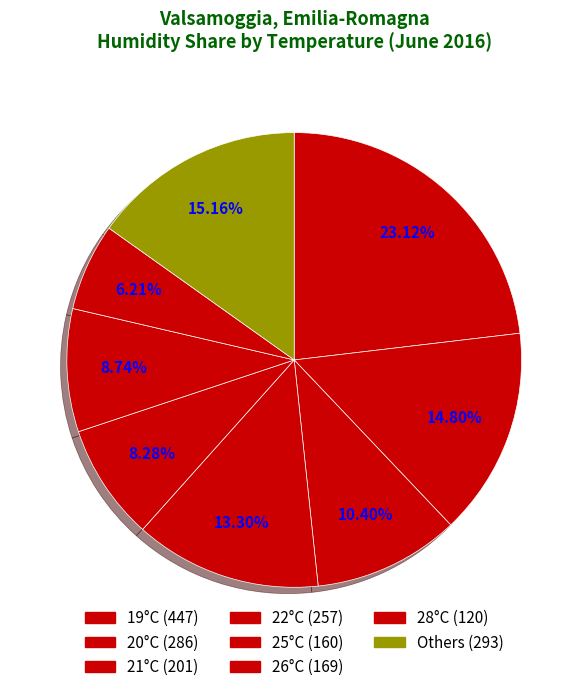

How many segments does this pie chart have?

8